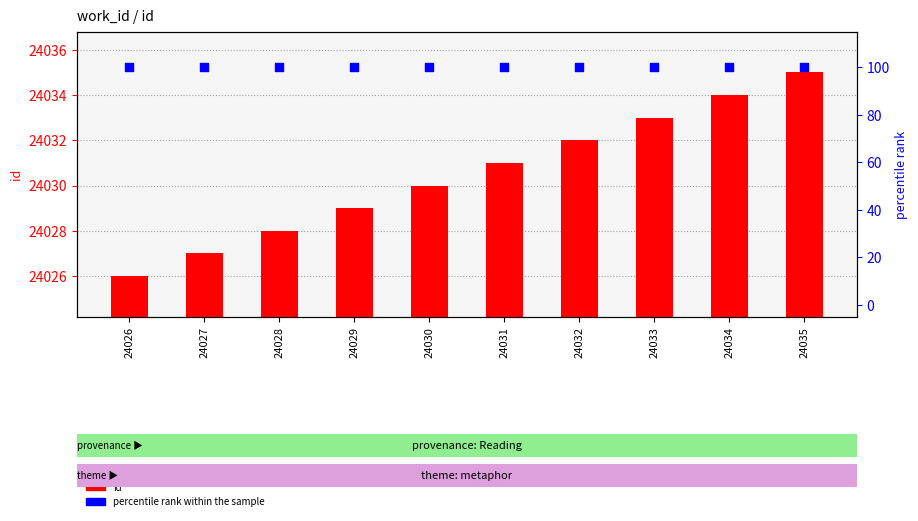

Which series reaches the maximum Y coordinate?

id